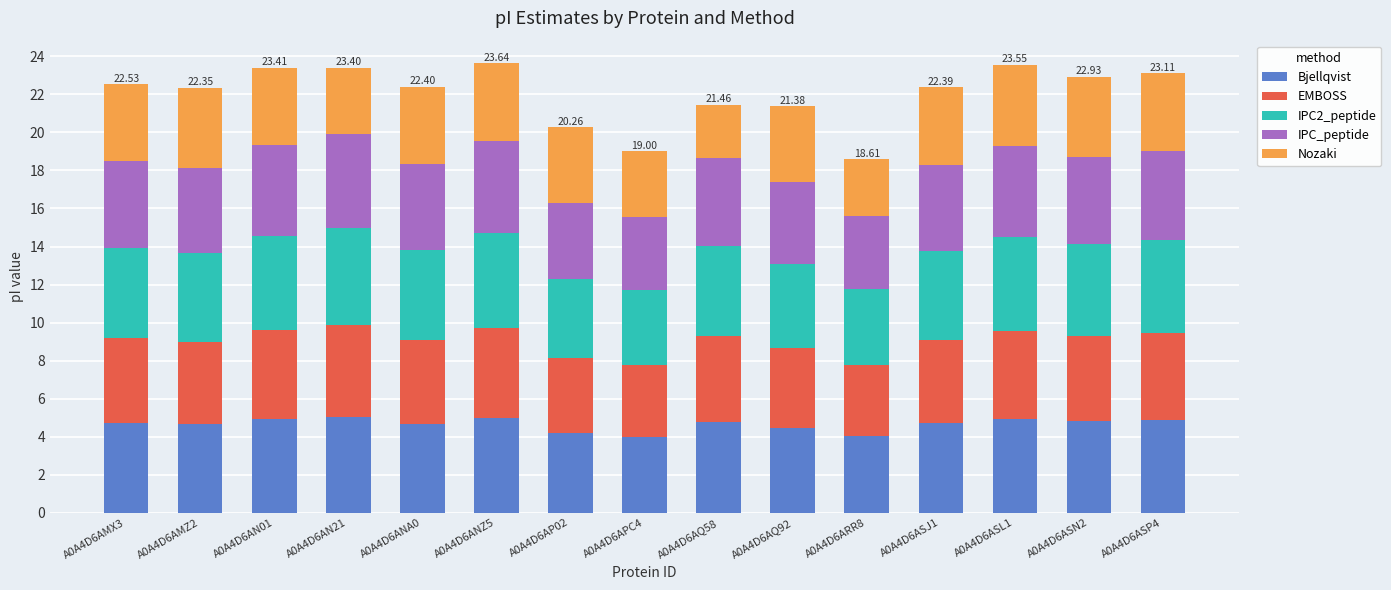

What is the sum of all Bjellqvist values?

69.8